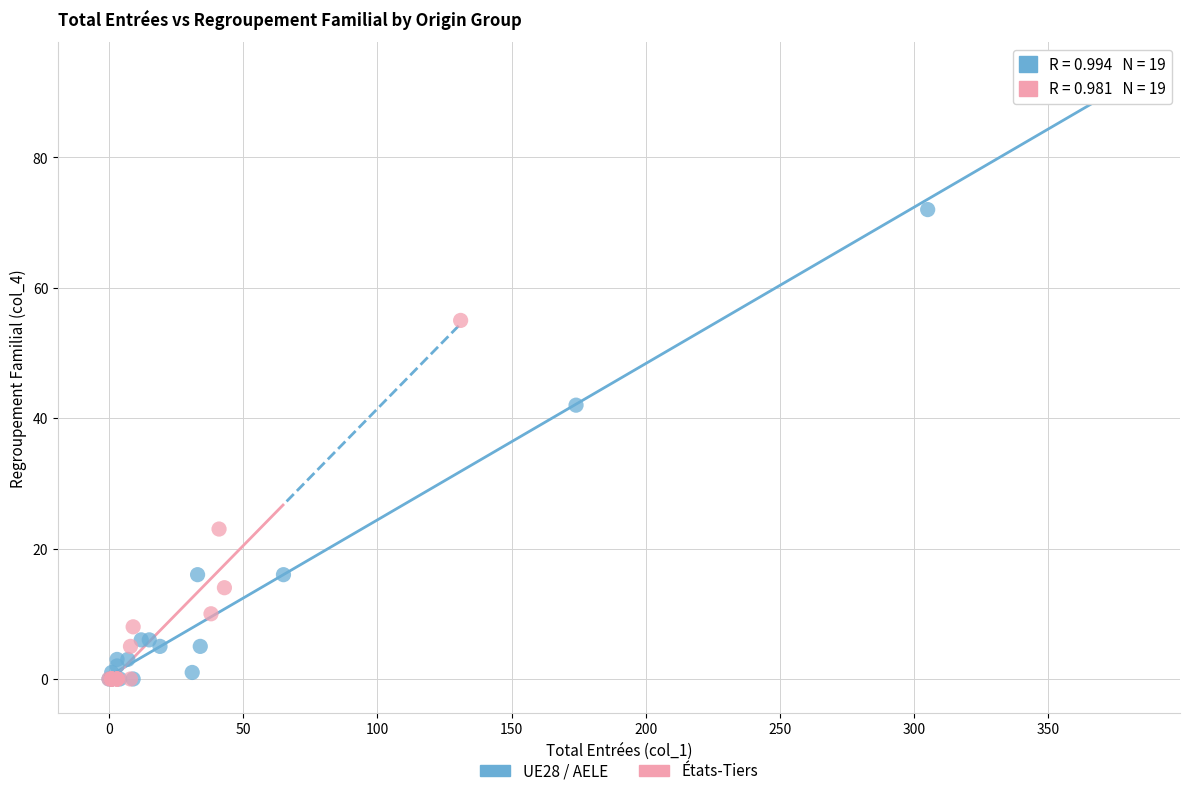

Which series has the widest spread of Y values?

UE28 / AELE